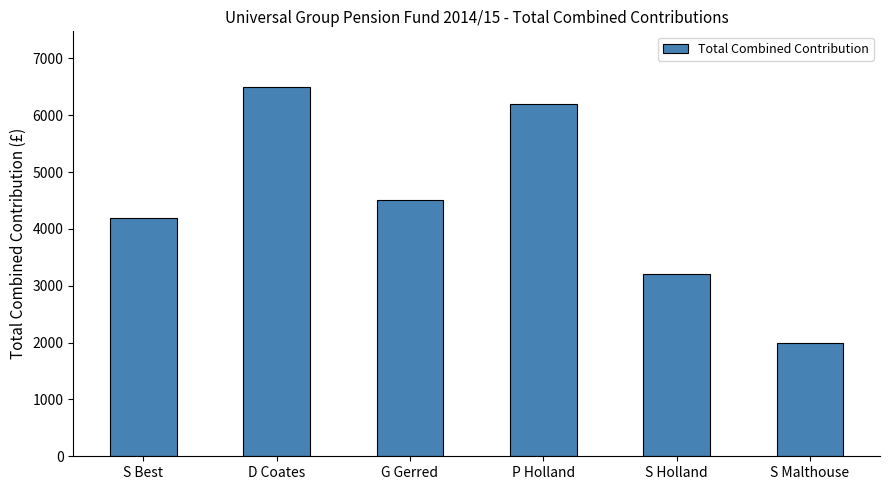

What is the minimum value shown in the chart?

2000.0